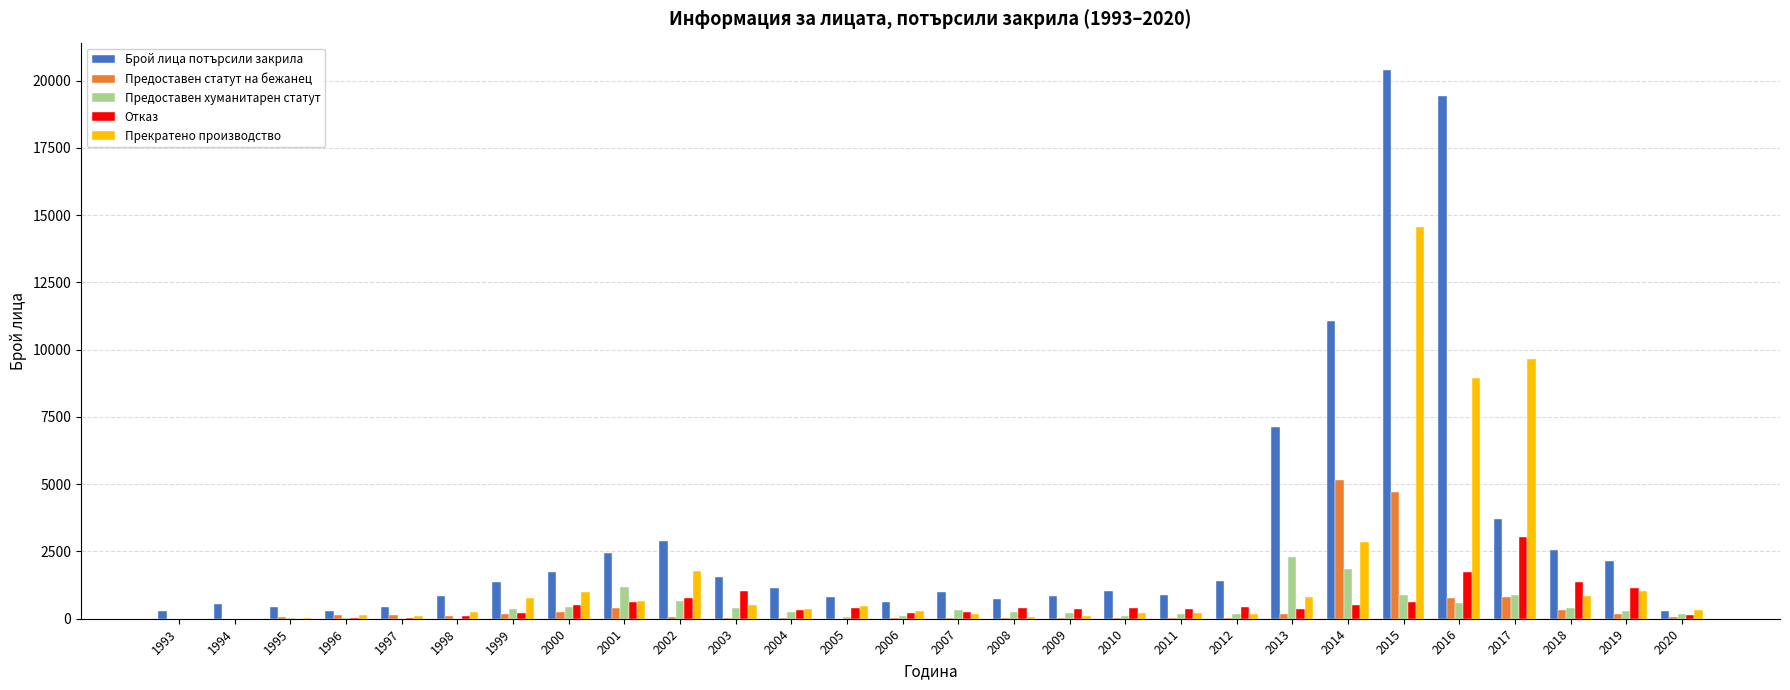

Between 2013 and 2014, which series saw the biggest shift?

Предоставен статут на бежанец